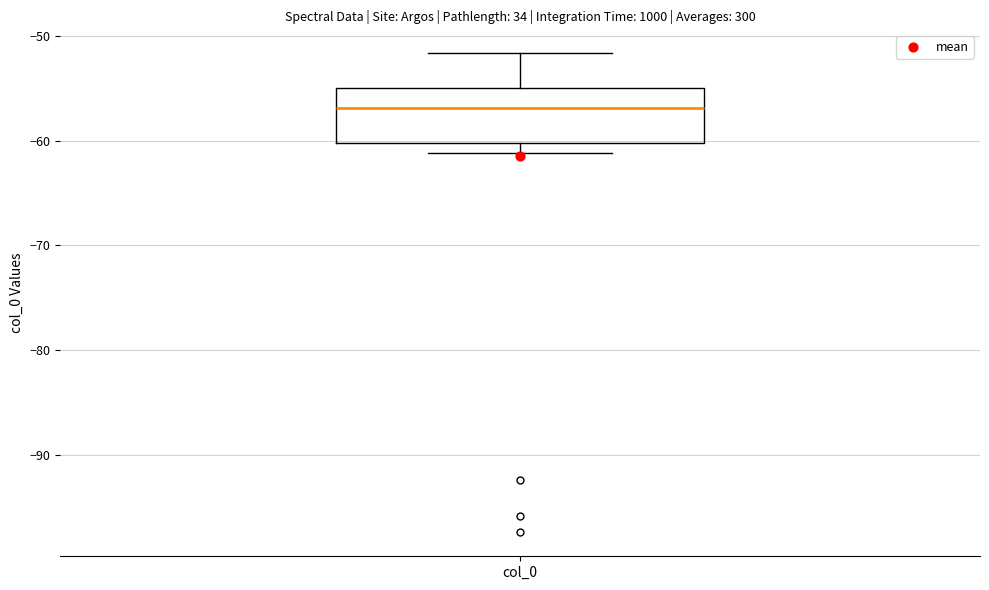

Transcribe this box plot: give where the median line is, the range the box spans, and where the two whiskers end, as read against the y-axis. The values are not printed on the chart, so give them approximately, as read against the axis.

median -57, box -60 to -55, whiskers -61 to -52